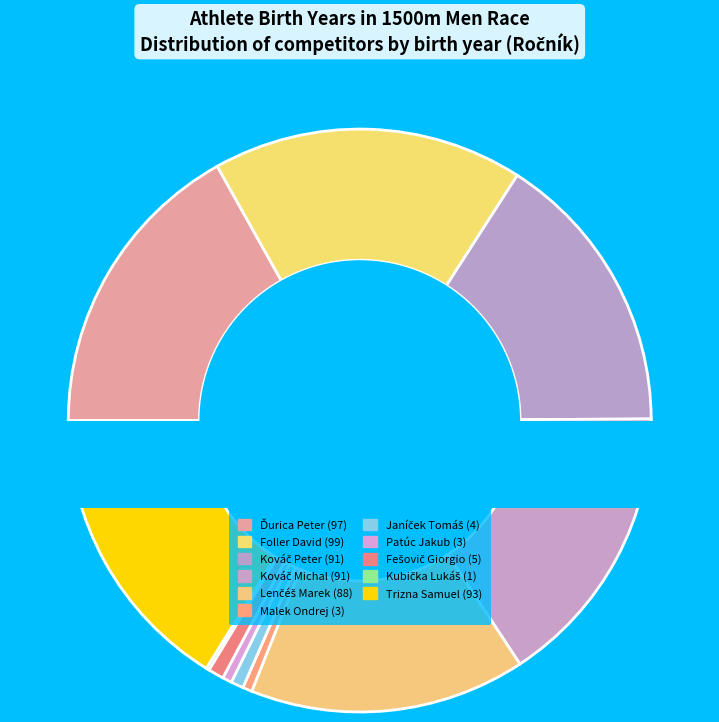

Combined, do Patúc Jakub and Trizna Samuel account for over 50%?

No